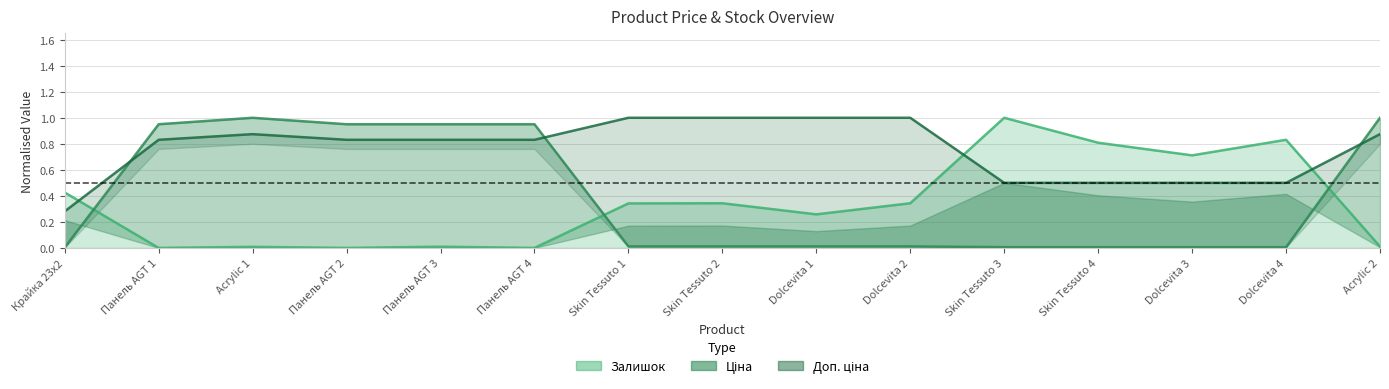

What is the difference between the highest and lowest values at Acrylic 1?

1.0